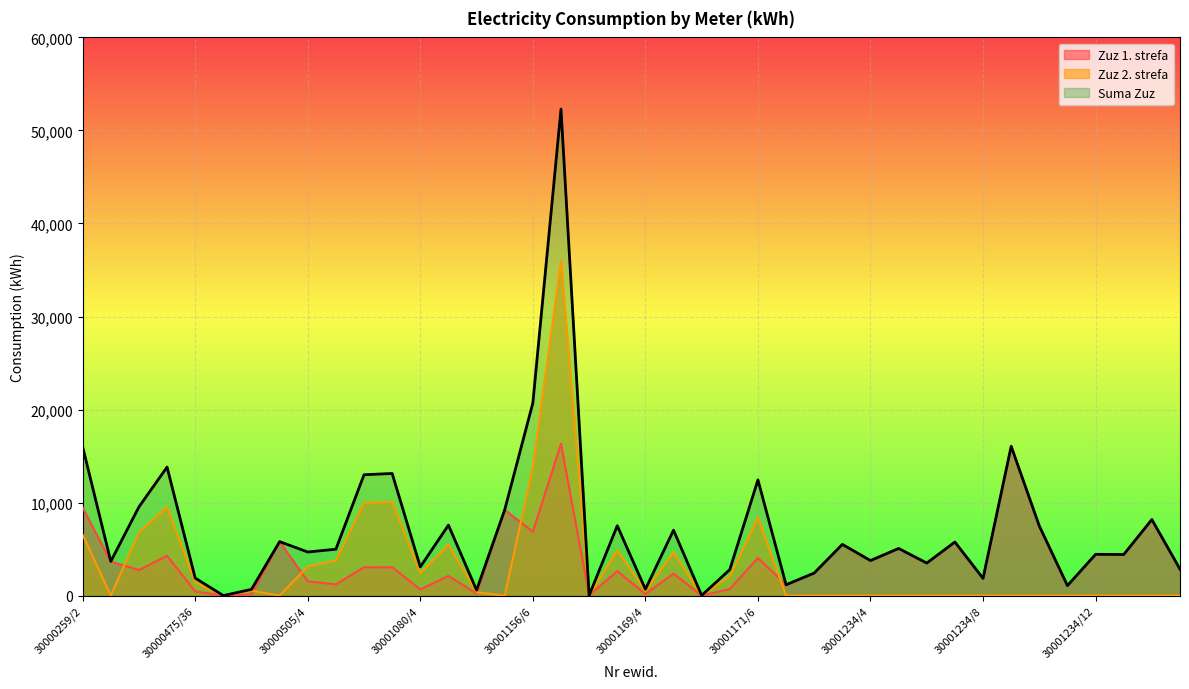

What is the value of the Zuz 1. strefa point at the 23rd from the left?

2